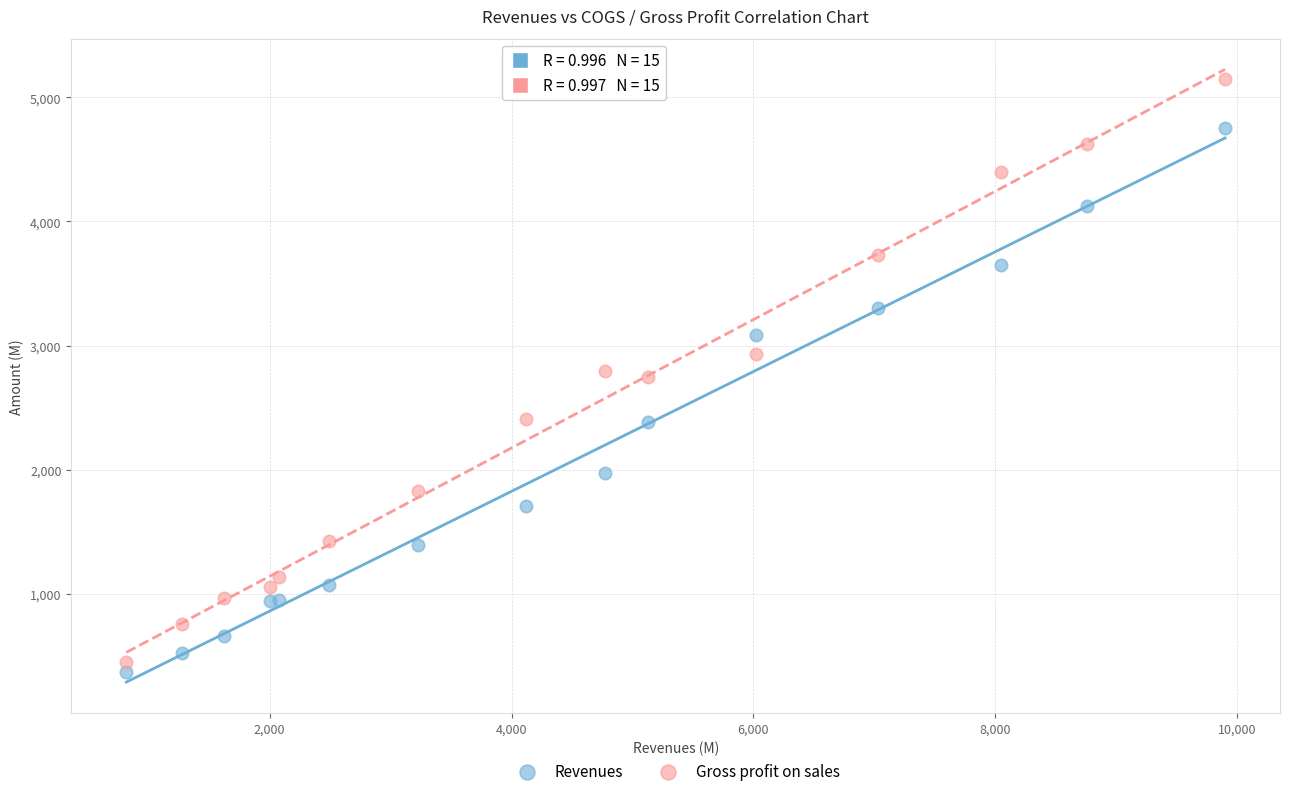

What is the X range (max minus min) for the scatter plot?

9084.1